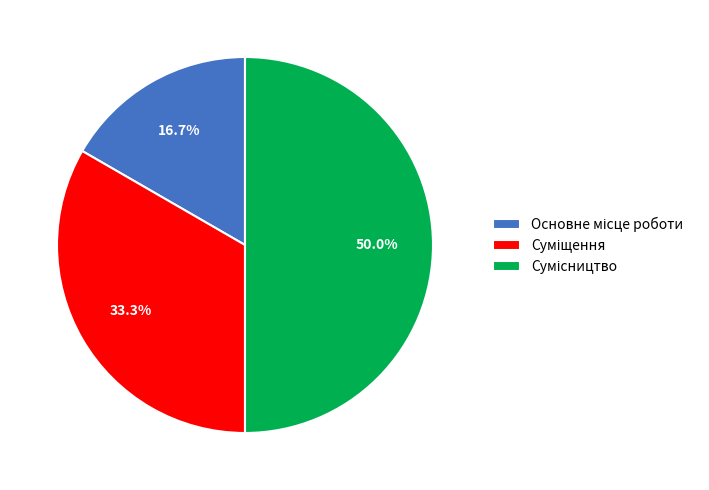

How many segments does this pie chart have?

3